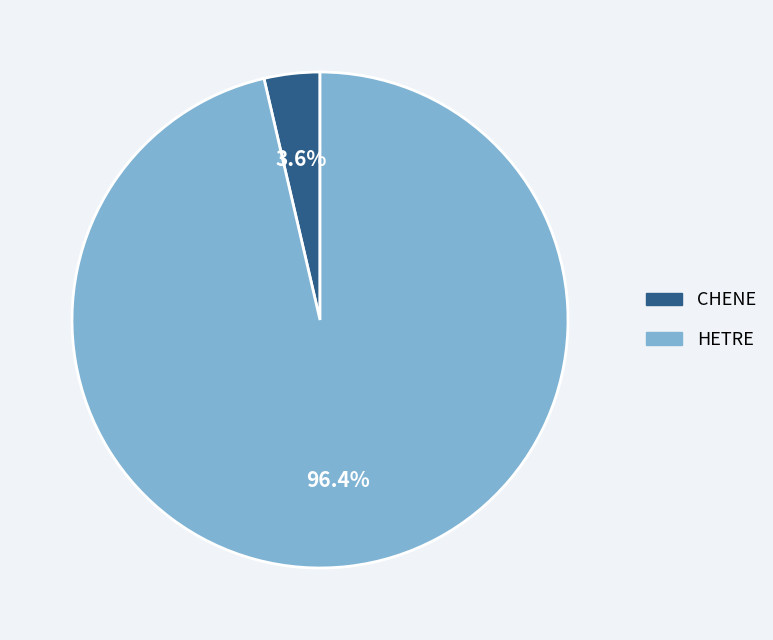

Which has a higher value, HETRE or CHENE?

HETRE